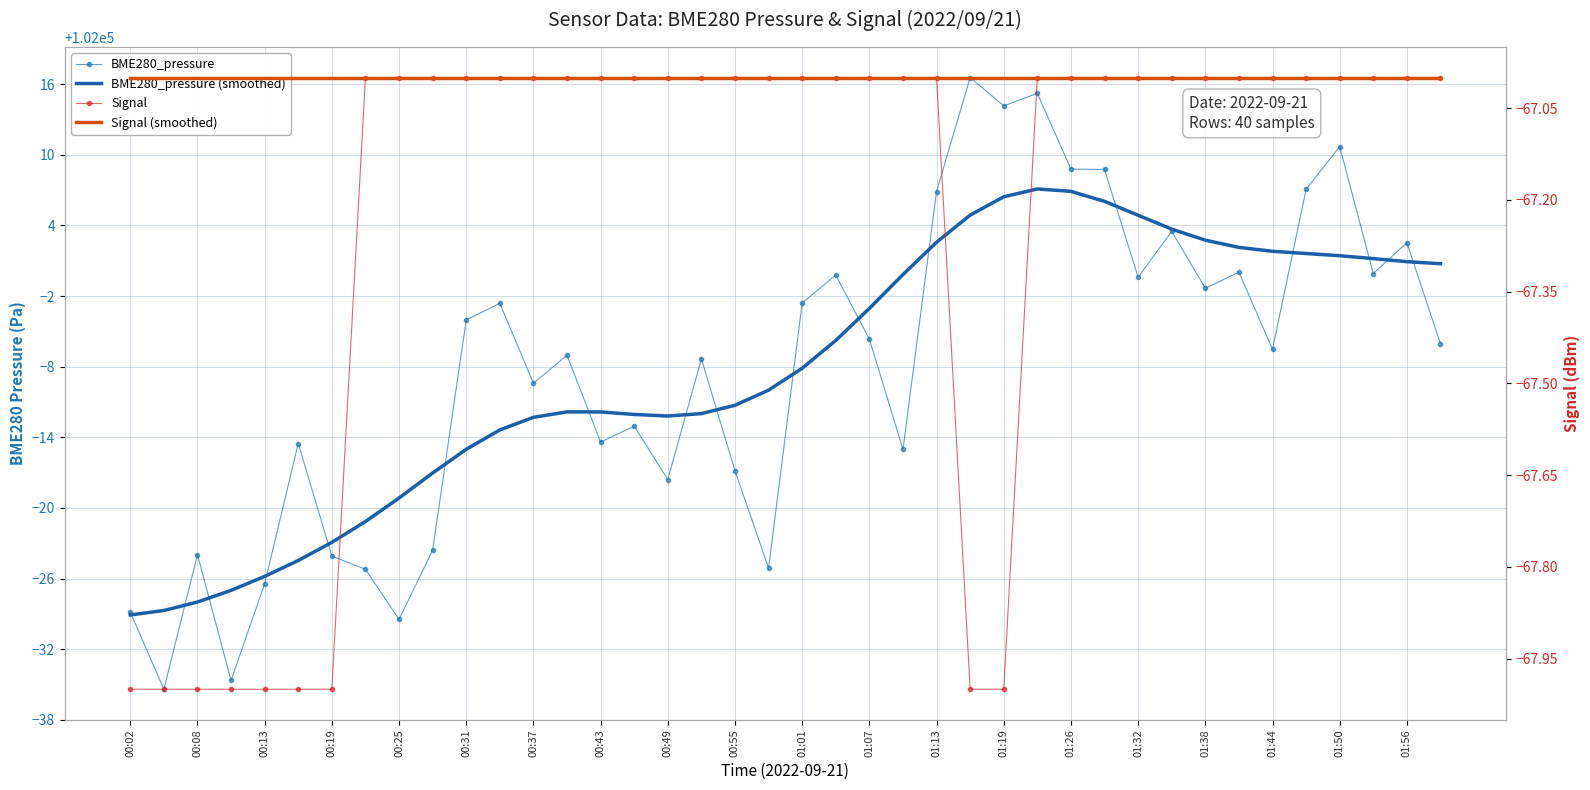

True or false: Signal and Signal (smoothed) cross at least once.

False